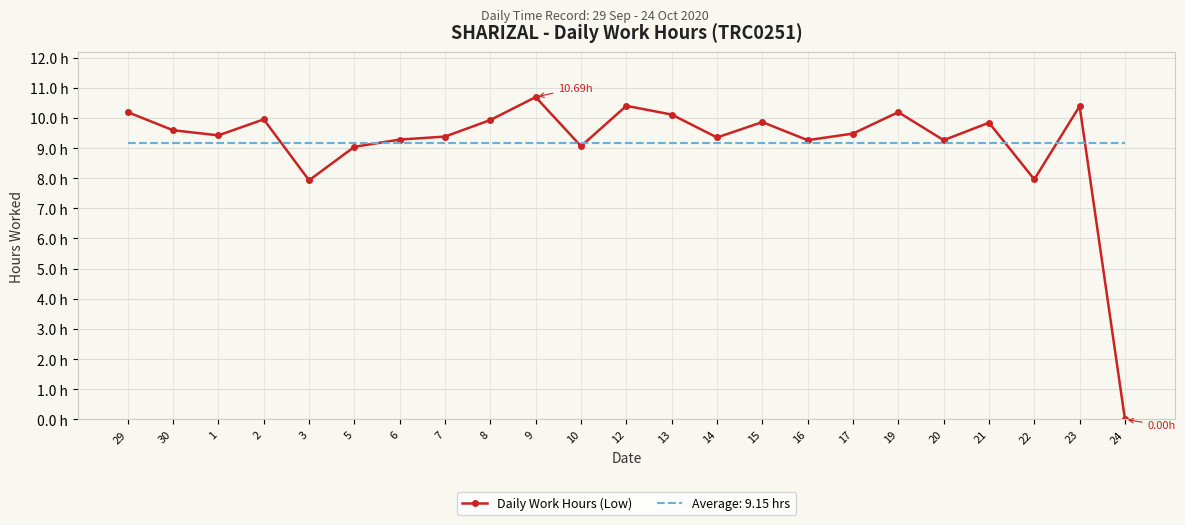

What are all the series names shown in the legend?

Daily Work Hours (Low), Average: 9.15 hrs